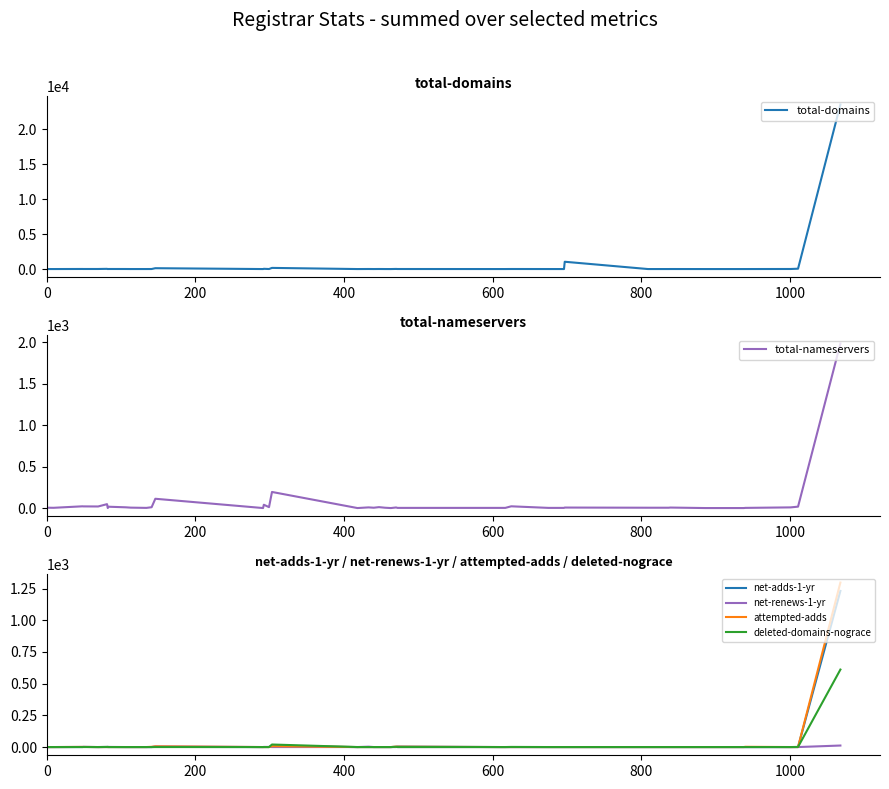

What is the sum of all total-domains values?

25101